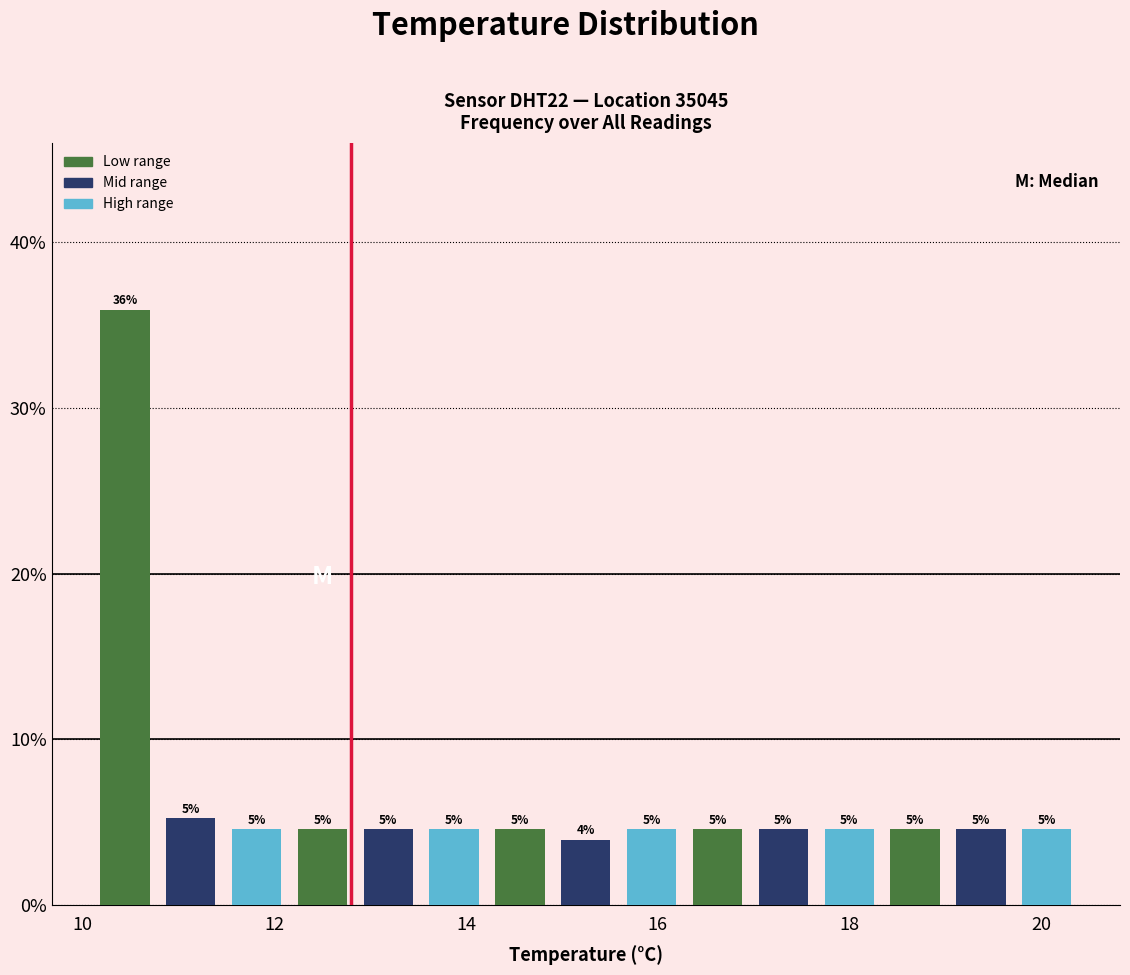

Around what value on the x-axis is the tallest bar? Give the approximate position of its centre, as read against the axis.

10.4